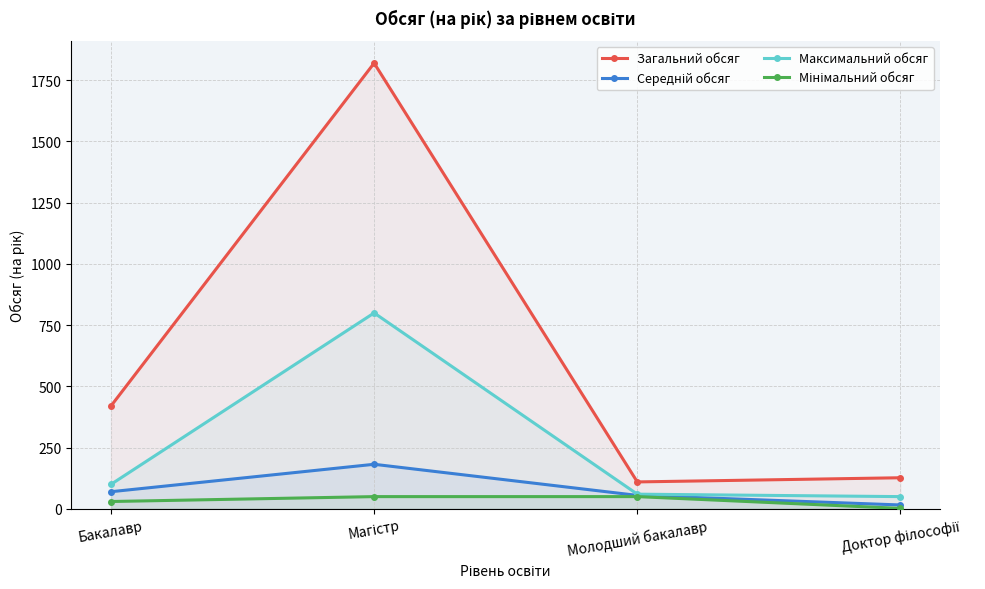

What is the smallest value displayed?

2.0